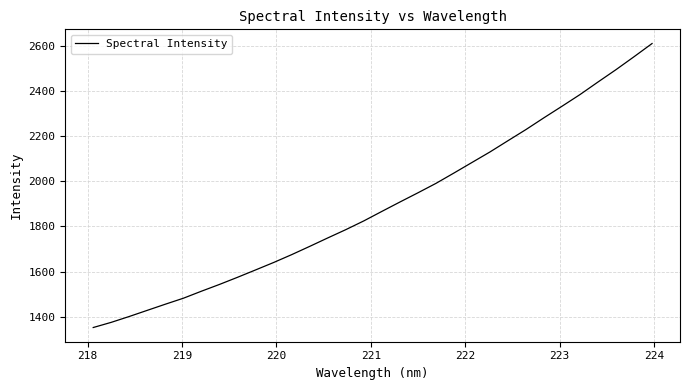

What is the difference between the maximum and minimum values?

1261.2